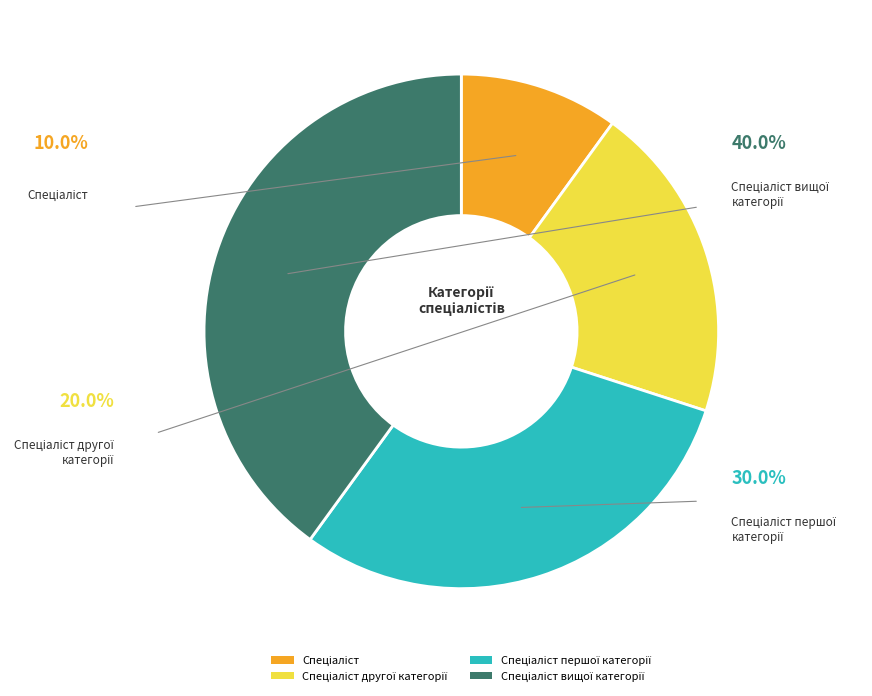

Is there any slice that represents more than half of the pie?

No